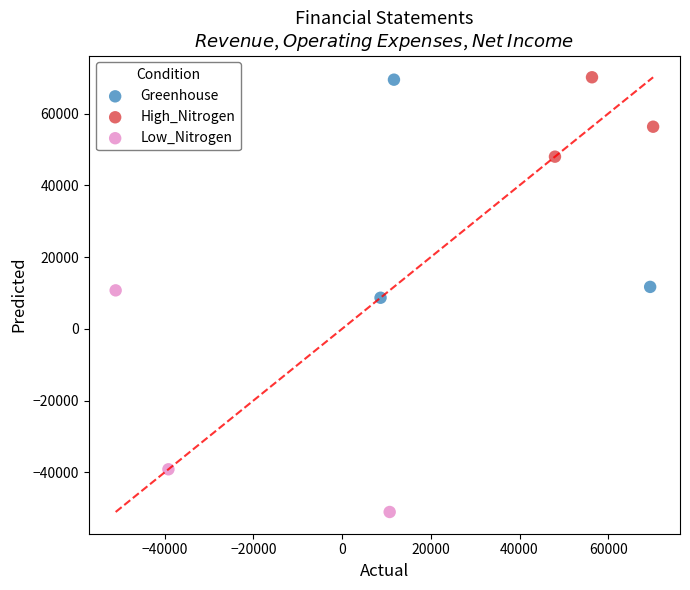

Which series contains the lowest Y value?

Low_Nitrogen